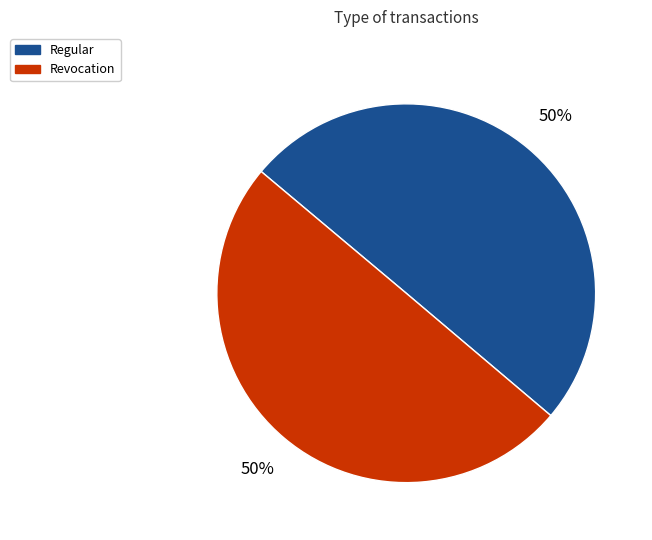

What is the ratio of the value at Regular to the value at Revocation?

1.0